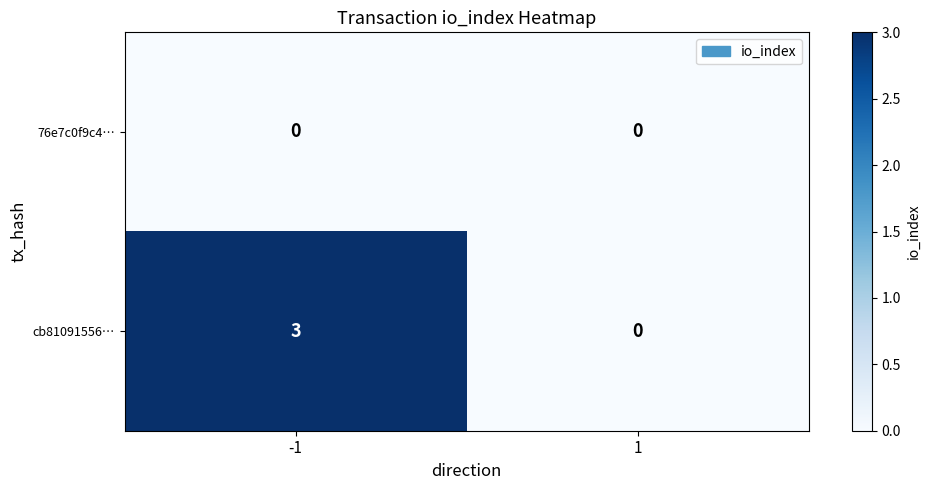

List the series in order of their overall mean, lowest first.

76e7c0f9c4…, cb81091556…